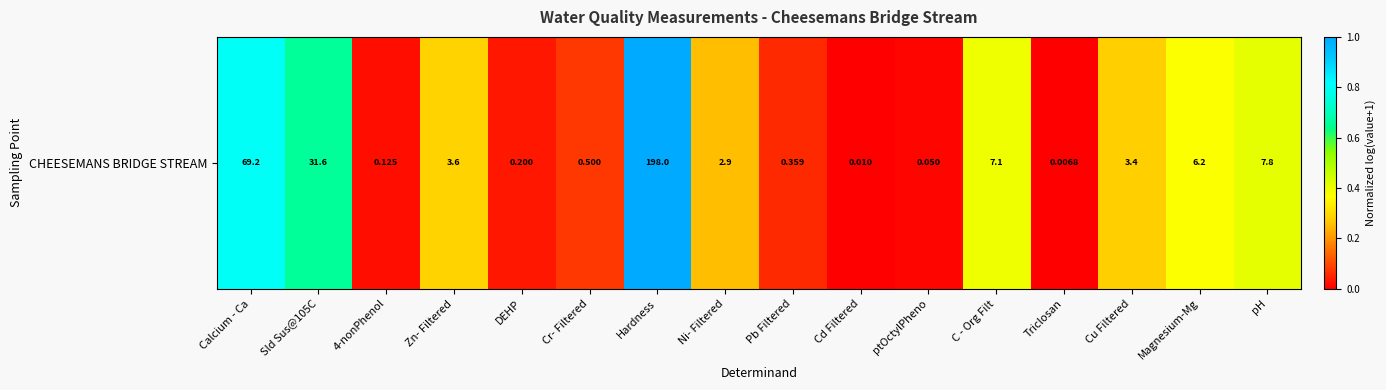

Reading left to right, transcribe all the data shown in this chart.

Calcium - Ca=0.8	Sld Sus@105C=0.7	4-nonPhenol=0.0	Zn- Filtered=0.3	DEHP=0.0	Cr- Filtered=0.1	Hardness=1.0	Ni- Filtered=0.3	Pb Filtered=0.1	Cd Filtered=0.0	ptOctylPheno=0.0	C - Org Filt=0.4	Triclosan=0.0	Cu Filtered=0.3	Magnesium-Mg=0.4	pH=0.4